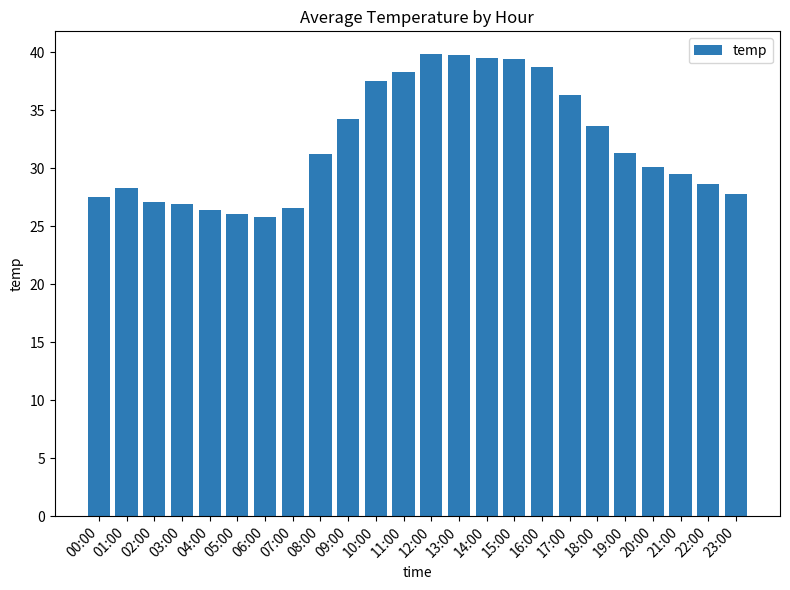

What is the difference between the values at 01:00 and 17:00?

8.0